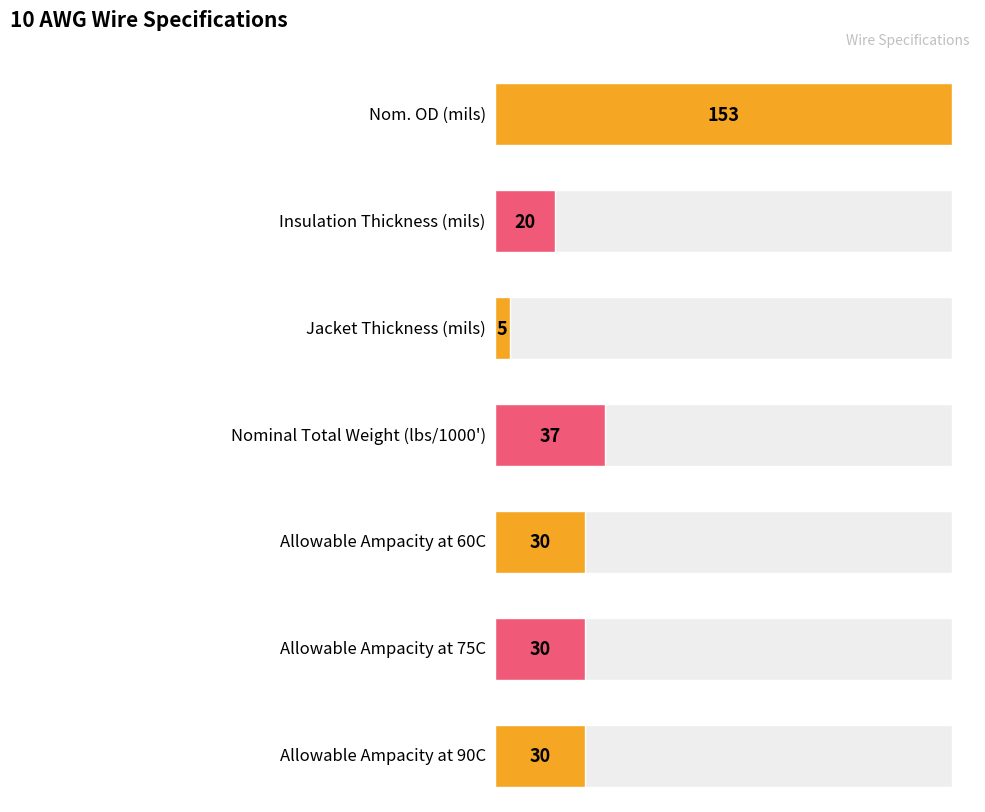

Reading left to right, list all the values displayed in this chart.

Nom. OD (mils)=153	Insulation Thickness (mils)=20	Jacket Thickness (mils)=5	Nominal Total Weight (lbs/1000')=37	Allowable Ampacity at 60C=30	Allowable Ampacity at 75C=30	Allowable Ampacity at 90C=30